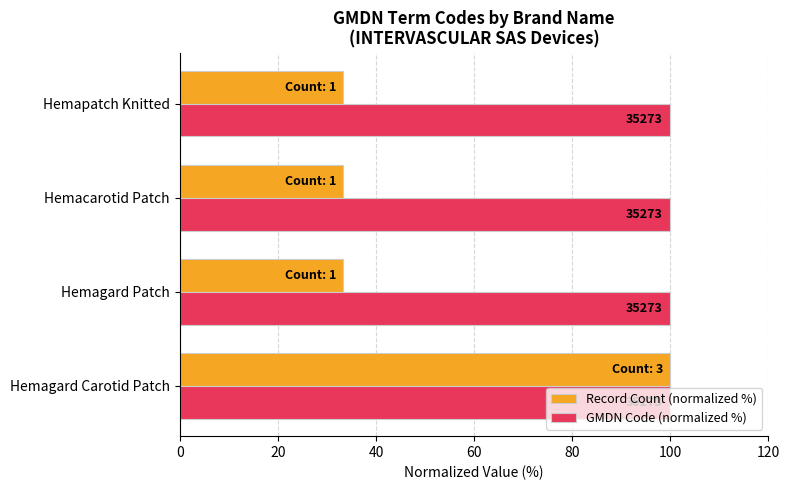

What are all the series names shown in the legend?

Record Count (normalized %), GMDN Code (normalized %)